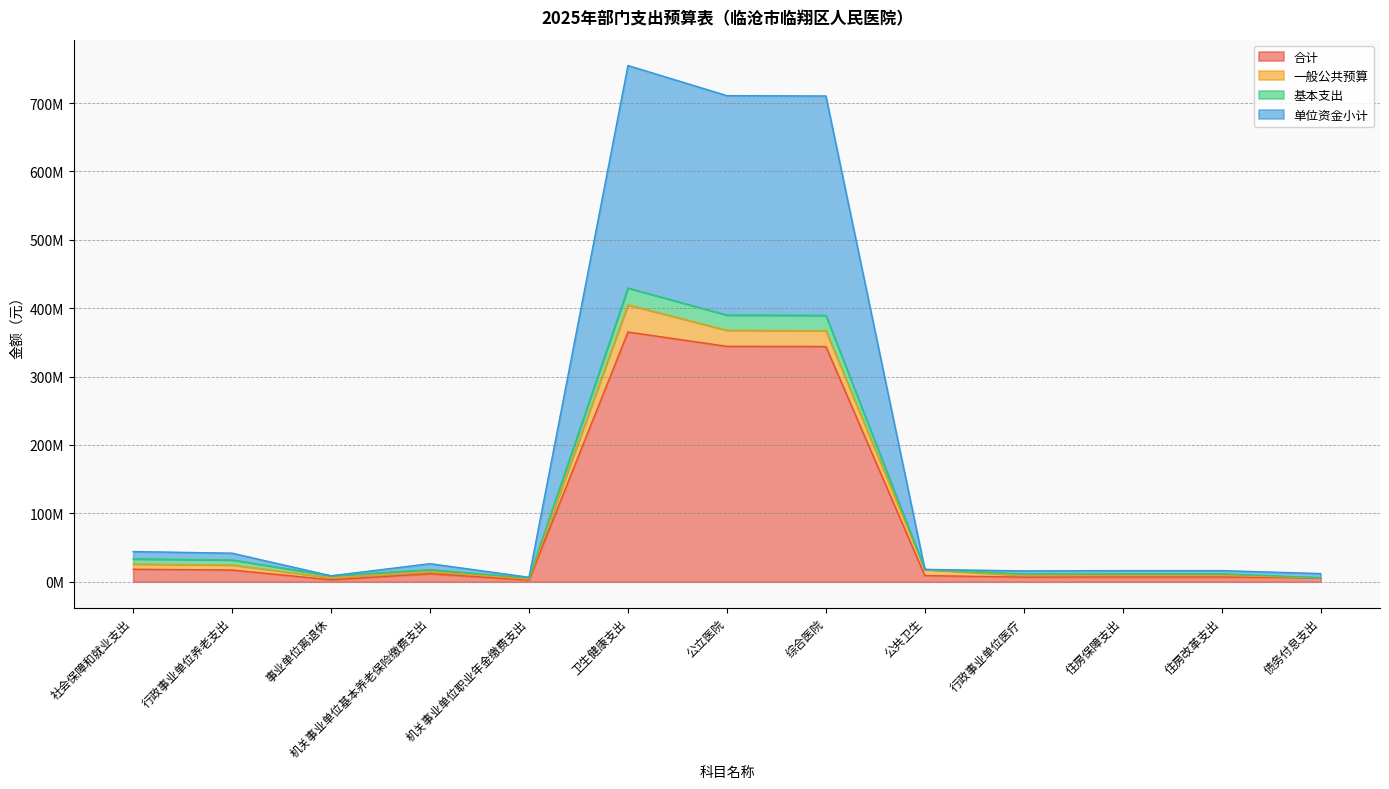

True or false: 单位资金小计 and 合计 intersect in this chart.

False